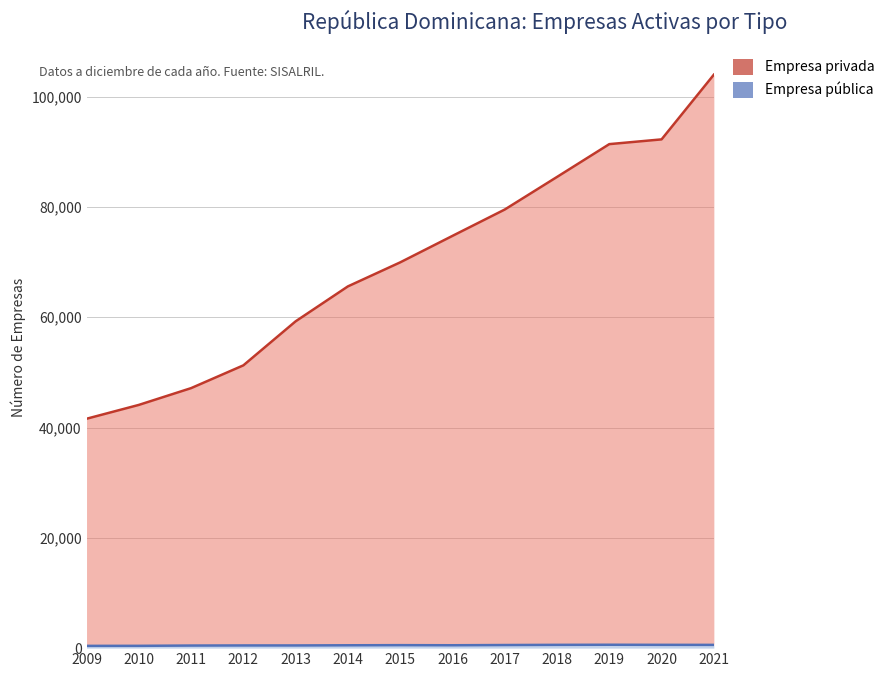

How many lines are shown in the chart?

2